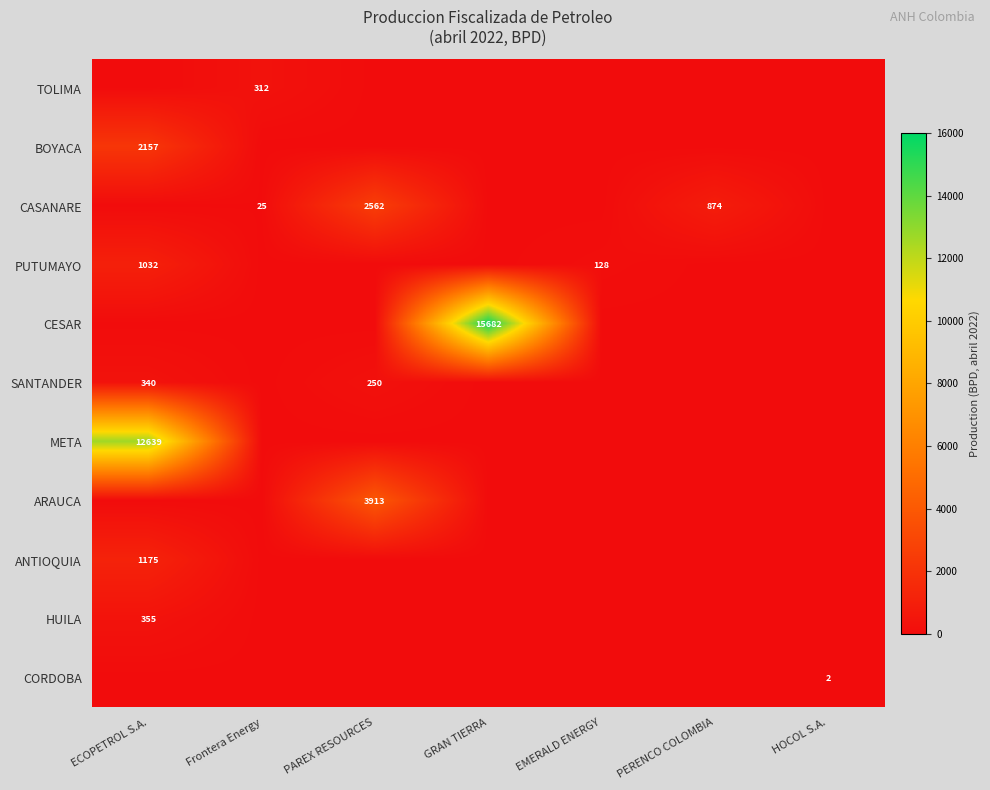

The META series shows 18769 at ECOPETROL S.A.. True or false?

False